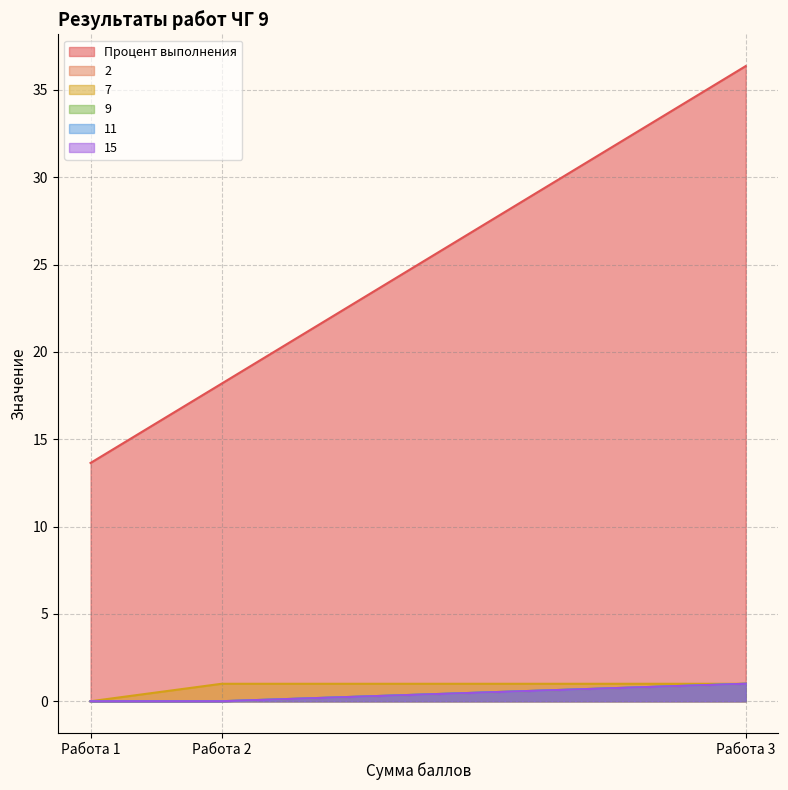

Which label corresponds to the largest value in the chart?

Работа 3